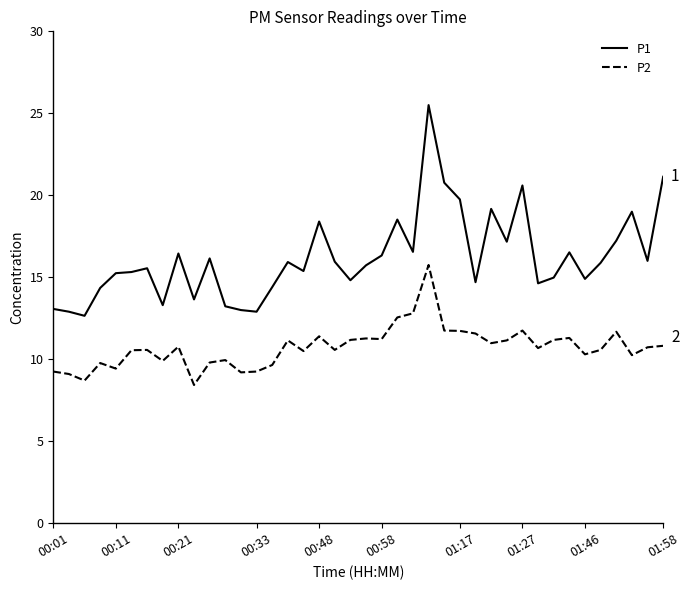

What is the greatest value displayed?

25.5